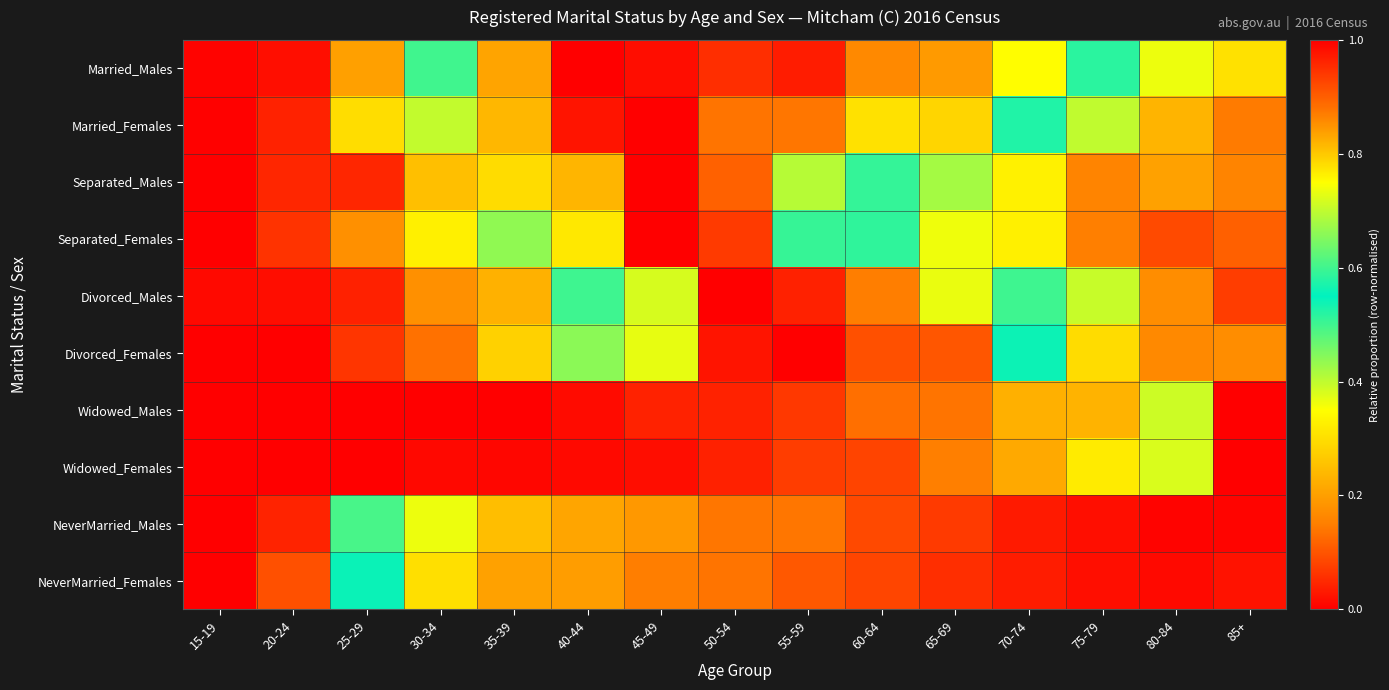

Reading left to right, transcribe all the data shown in this chart.

Married_Males: 15-19=0.0	20-24=0.0	25-29=0.2	30-34=0.6	35-39=0.8	40-44=1.0	45-49=1.0	50-54=1.0	55-59=1.0	60-64=0.9	65-69=0.8	70-74=0.8	75-79=0.5	80-84=0.4	85+=0.3
Married_Females: 15-19=0.0	20-24=0.0	25-29=0.3	30-34=0.7	35-39=0.8	40-44=1.0	45-49=1.0	50-54=0.9	55-59=0.9	60-64=0.8	65-69=0.8	70-74=0.6	75-79=0.4	80-84=0.2	85+=0.1
Separated_Males: 15-19=0.0	20-24=0.0	25-29=0.0	30-34=0.2	35-39=0.3	40-44=0.8	45-49=1.0	50-54=0.9	55-59=0.7	60-64=0.6	65-69=0.4	70-74=0.3	75-79=0.2	80-84=0.2	85+=0.2
Separated_Females: 15-19=0.0	20-24=0.1	25-29=0.2	30-34=0.3	35-39=0.7	40-44=0.8	45-49=1.0	50-54=0.9	55-59=0.6	60-64=0.5	65-69=0.4	70-74=0.3	75-79=0.2	80-84=0.1	85+=0.1
Divorced_Males: 15-19=0.0	20-24=0.0	25-29=0.0	30-34=0.2	35-39=0.2	40-44=0.5	45-49=0.7	50-54=1.0	55-59=1.0	60-64=0.9	65-69=0.7	70-74=0.6	75-79=0.4	80-84=0.2	85+=0.1
Divorced_Females: 15-19=0.0	20-24=0.0	25-29=0.1	30-34=0.1	35-39=0.3	40-44=0.4	45-49=0.7	50-54=1.0	55-59=1.0	60-64=0.9	65-69=0.9	70-74=0.6	75-79=0.3	80-84=0.2	85+=0.2
Widowed_Males: 15-19=0.0	20-24=0.0	25-29=0.0	30-34=0.0	35-39=0.0	40-44=0.0	45-49=0.0	50-54=0.0	55-59=0.1	60-64=0.1	65-69=0.1	70-74=0.2	75-79=0.2	80-84=0.4	85+=1.0
Widowed_Females: 15-19=0.0	20-24=0.0	25-29=0.0	30-34=0.0	35-39=0.0	40-44=0.0	45-49=0.0	50-54=0.0	55-59=0.1	60-64=0.1	65-69=0.2	70-74=0.2	75-79=0.3	80-84=0.4	85+=1.0
NeverMarried_Males: 15-19=1.0	20-24=1.0	25-29=0.6	30-34=0.4	35-39=0.2	40-44=0.2	45-49=0.2	50-54=0.1	55-59=0.1	60-64=0.1	65-69=0.1	70-74=0.0	75-79=0.0	80-84=0.0	85+=0.0
NeverMarried_Females: 15-19=1.0	20-24=0.9	25-29=0.5	30-34=0.3	35-39=0.2	40-44=0.2	45-49=0.1	50-54=0.1	55-59=0.1	60-64=0.1	65-69=0.1	70-74=0.0	75-79=0.0	80-84=0.0	85+=0.0